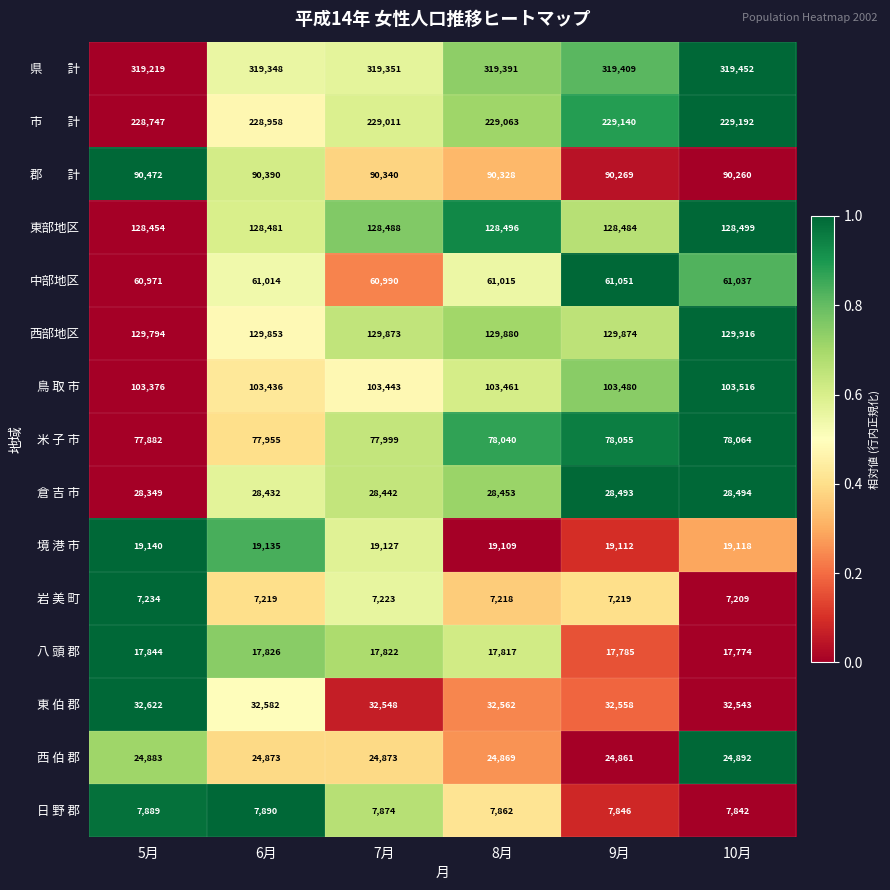

Rank the categories by 鳥 取 市 value from lowest to highest.

5月, 6月, 7月, 8月, 9月, 10月